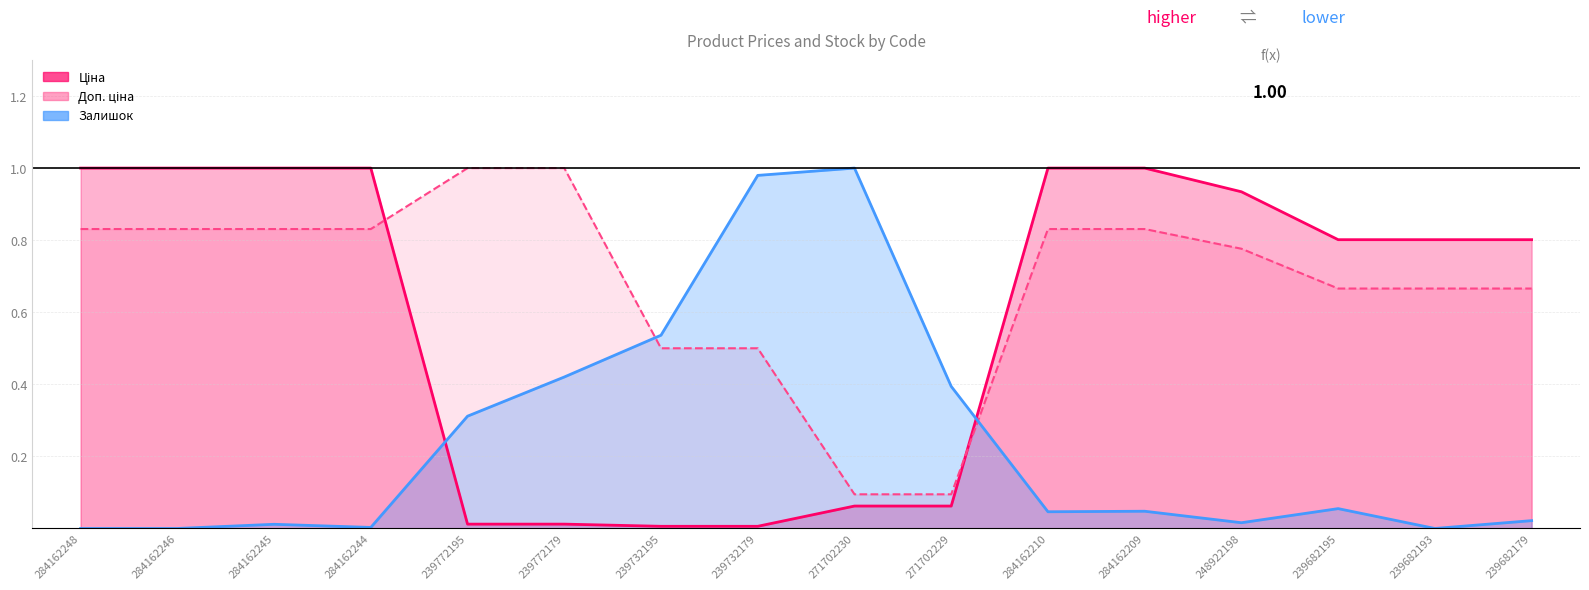

Which has a higher value, 239732179 or 239772179?

239772179